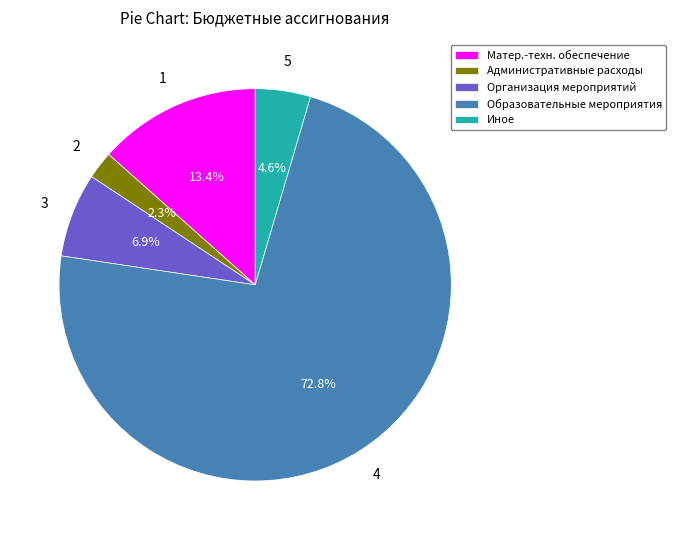

Approximately how many times larger is the value at Матер.-техн. обеспечение compared to Организация мероприятий?

1.9